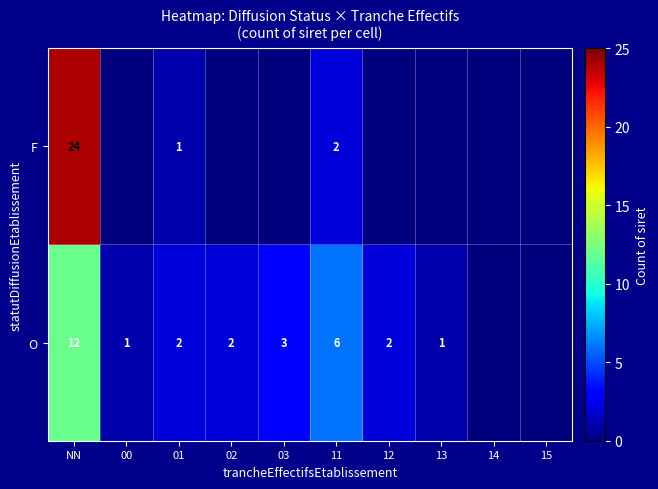

The O series shows 2.0 at 12. True or false?

True